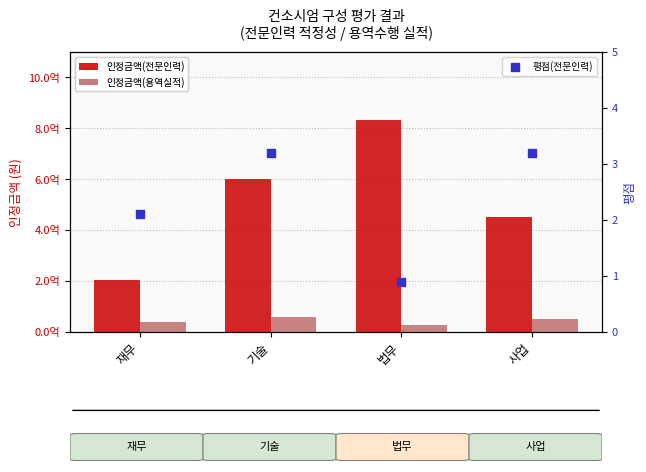

Which series contains the lowest Y value?

평점(전문인력)